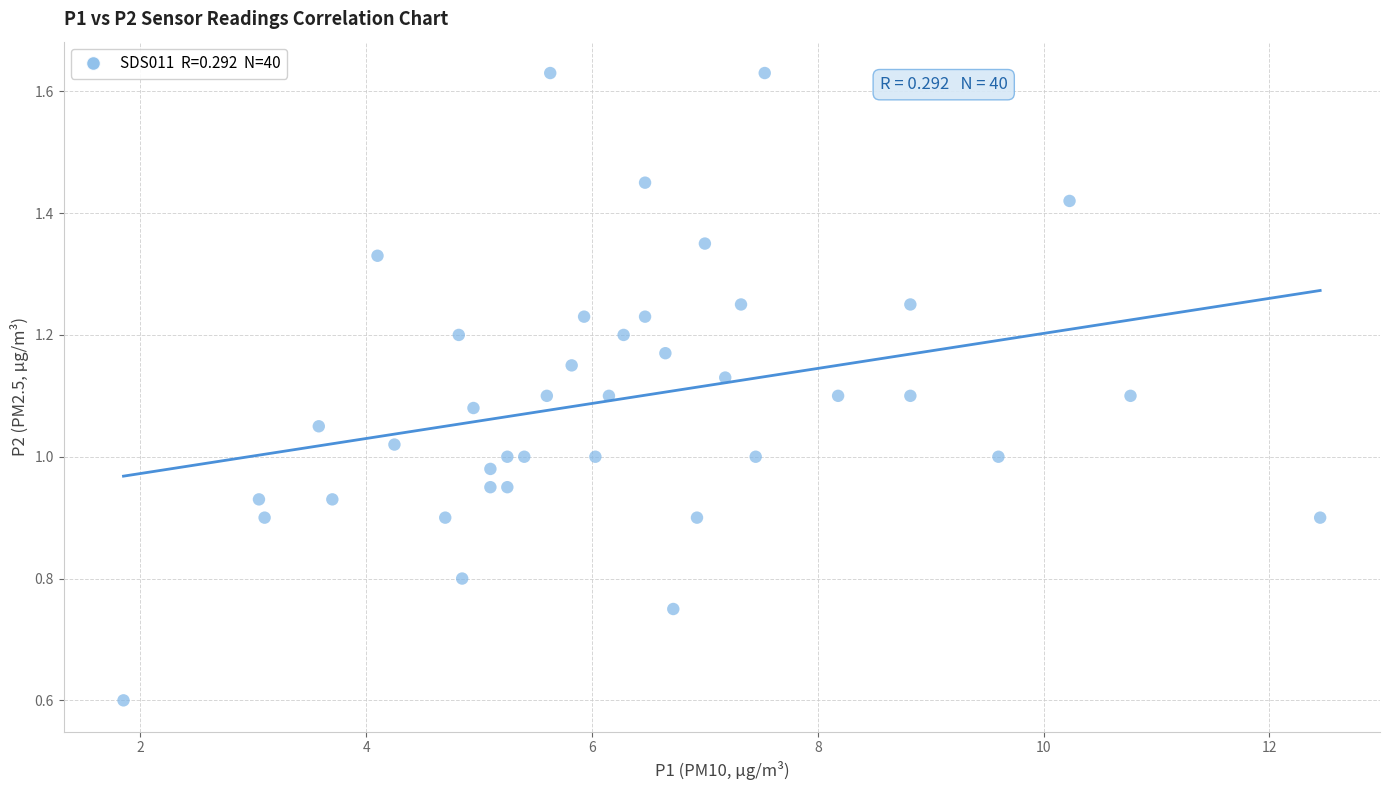

What is the range of X values (max minus min)?

10.6